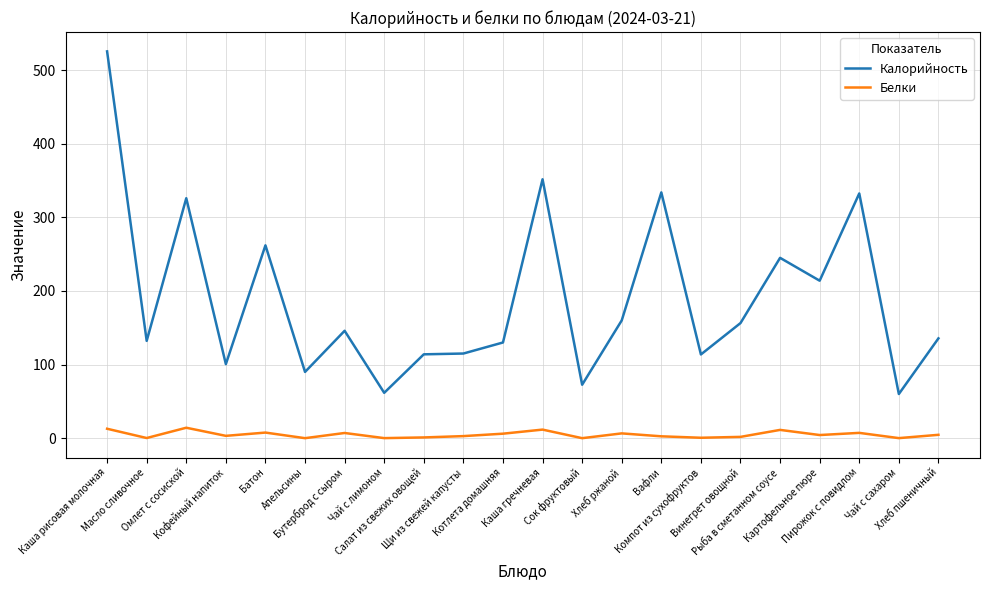

The value of Калорийность at Винегрет овощной is 156.4. True or false?

True